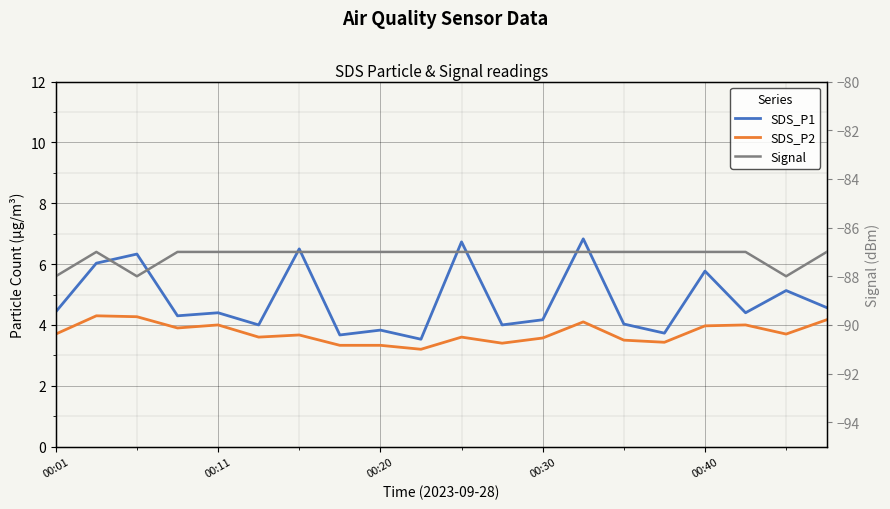

At which category is the sum across all series the highest?

13